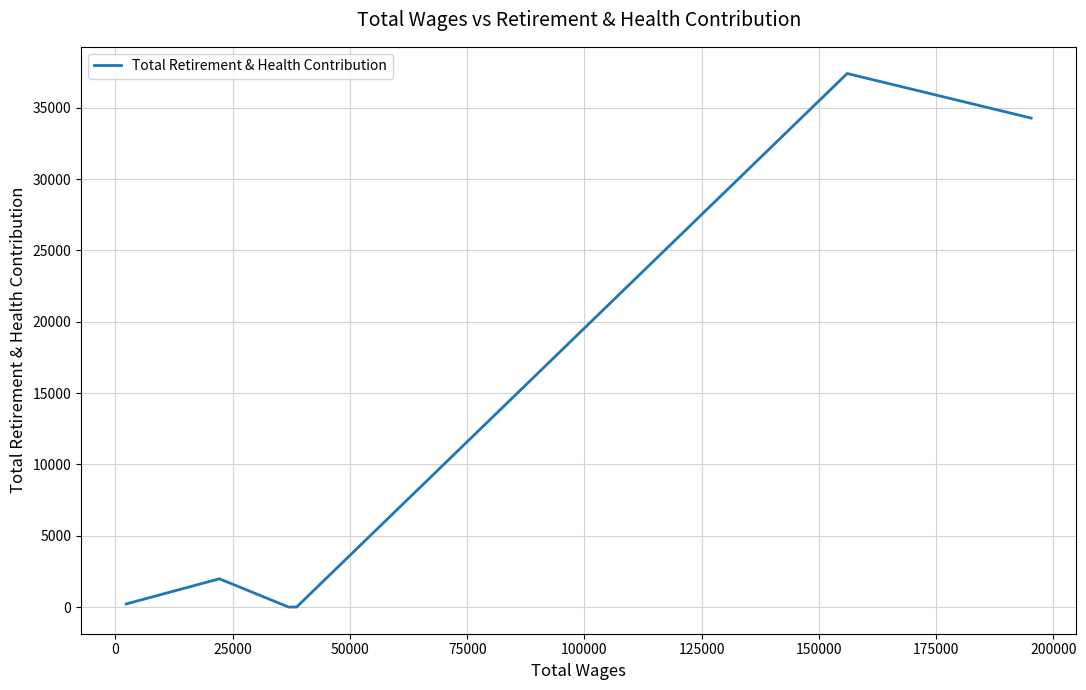

Reading left to right, extract all data points from this chart.

218	1981	0	0	37400	34275